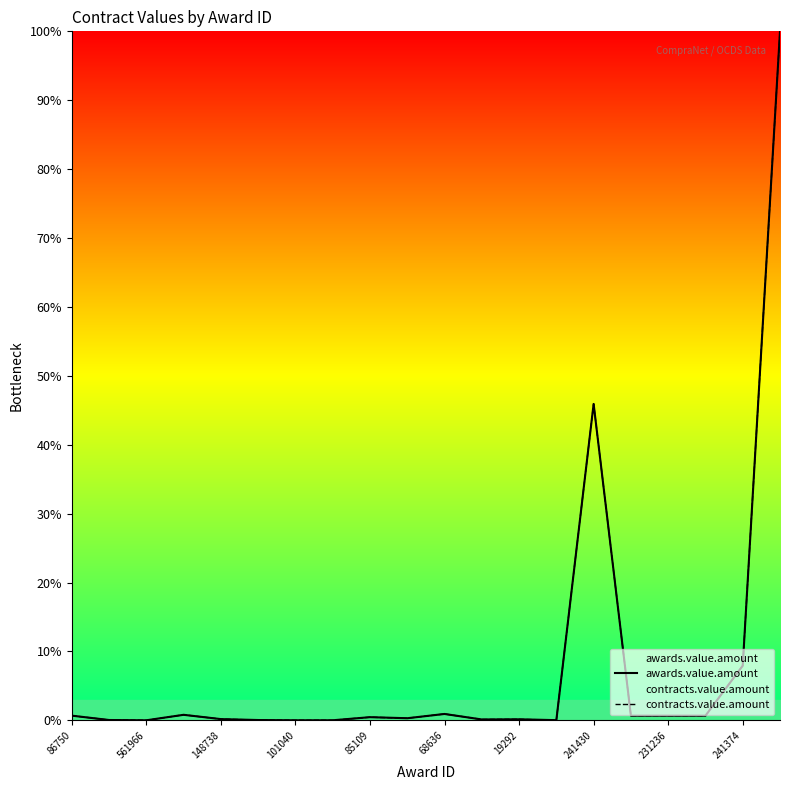

Is it true that awards.value.amount equals 0.0 at 561966?

True